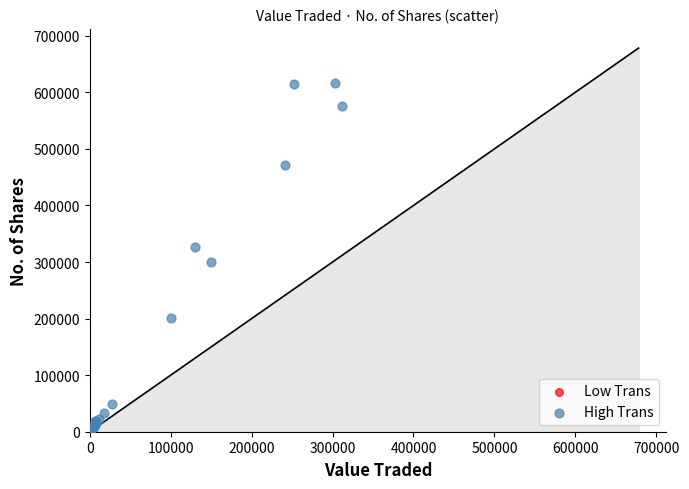

Which series contains the highest Y value?

High Trans